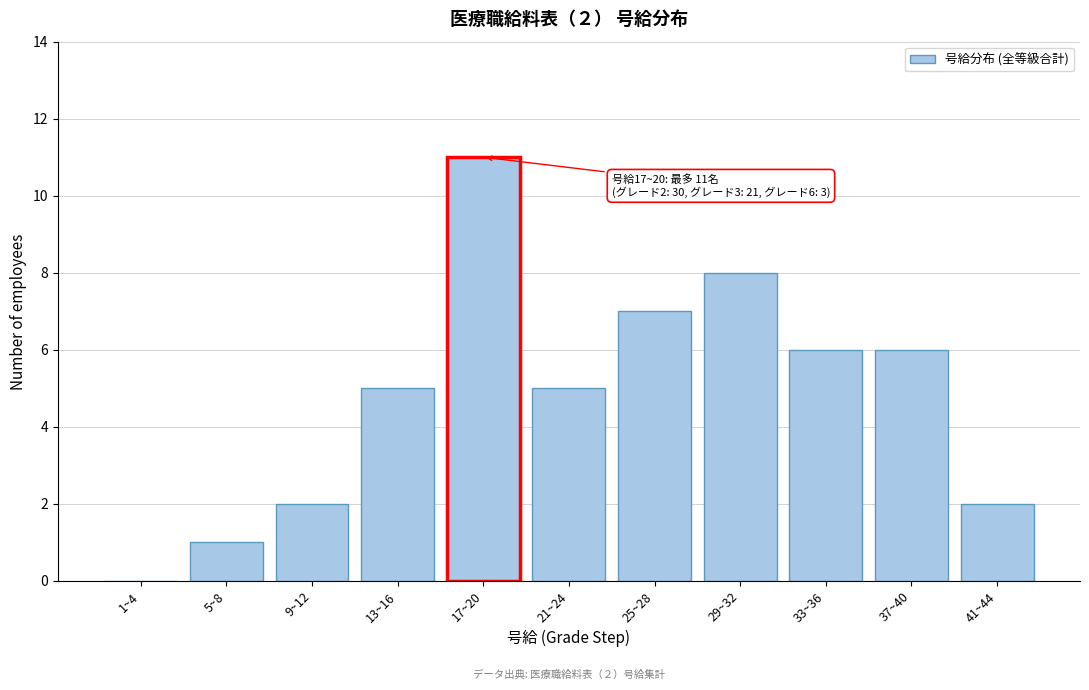

Reading left to right, list all the values displayed in this chart.

1~4=0	5~8=1	9~12=2	13~16=5	17~20=11	21~24=5	25~28=7	29~32=8	33~36=6	37~40=6	41~44=2